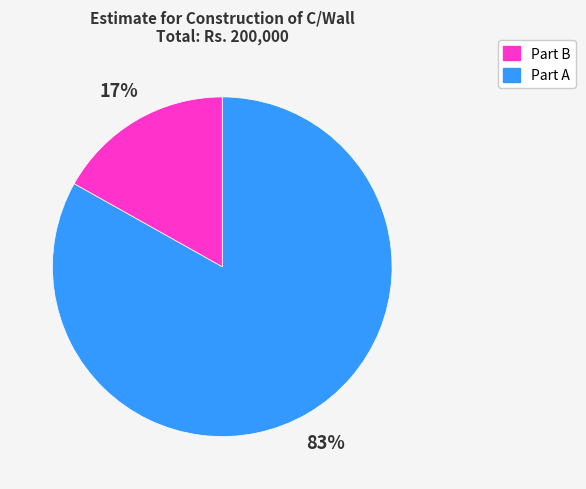

To the nearest percent, what is the average slice percentage?

50%